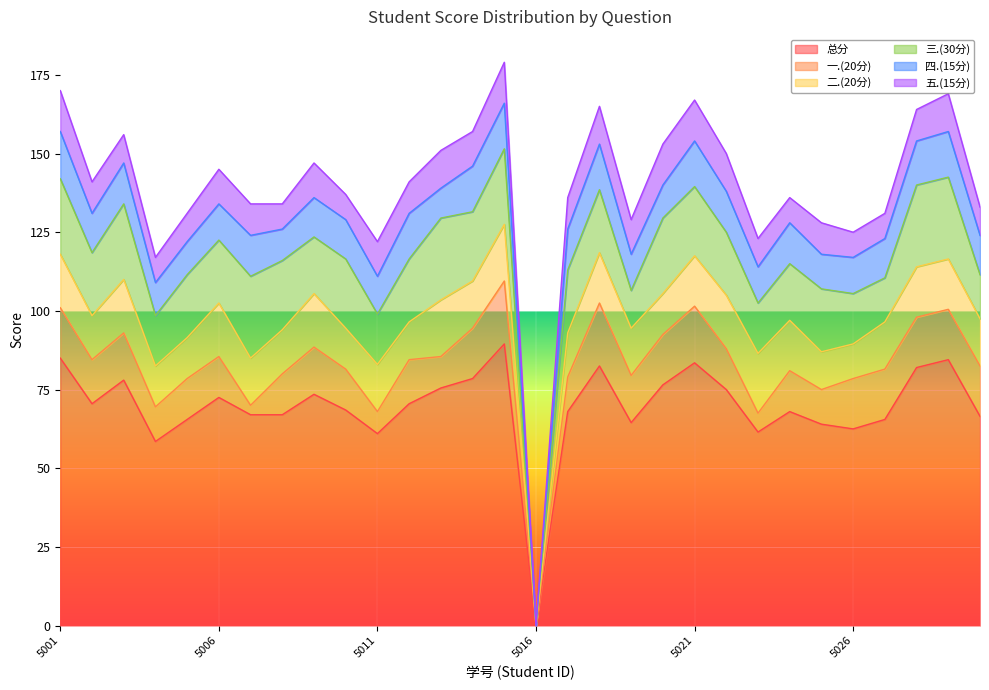

What is the difference between the 四.(15分) values at 2022165007 and 2022165015?

1.5